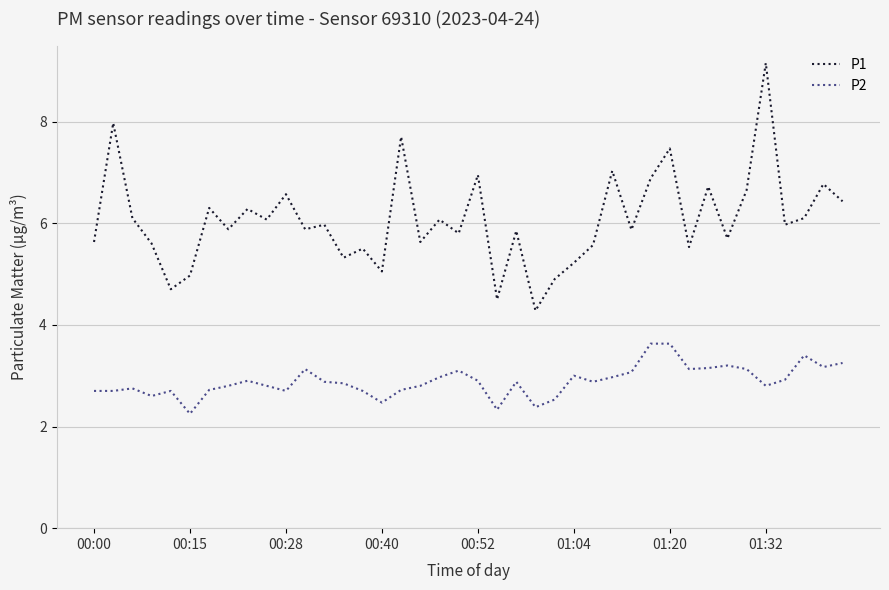

True or false: P1 and P2 intersect in this chart.

False